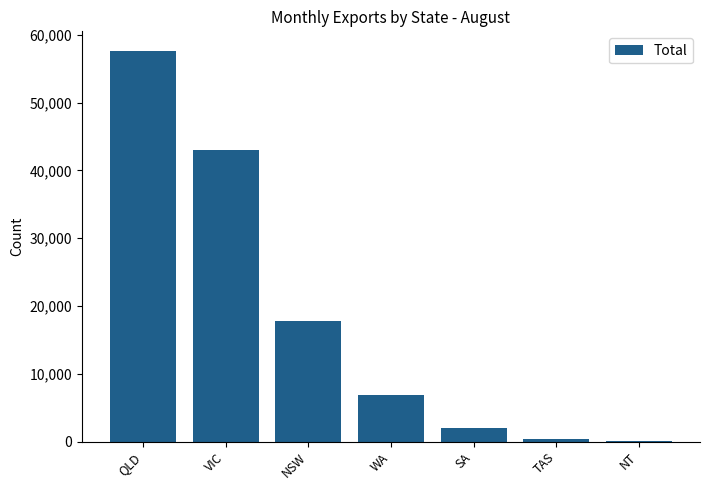

Where is the data nearest to the value 28844?

NSW